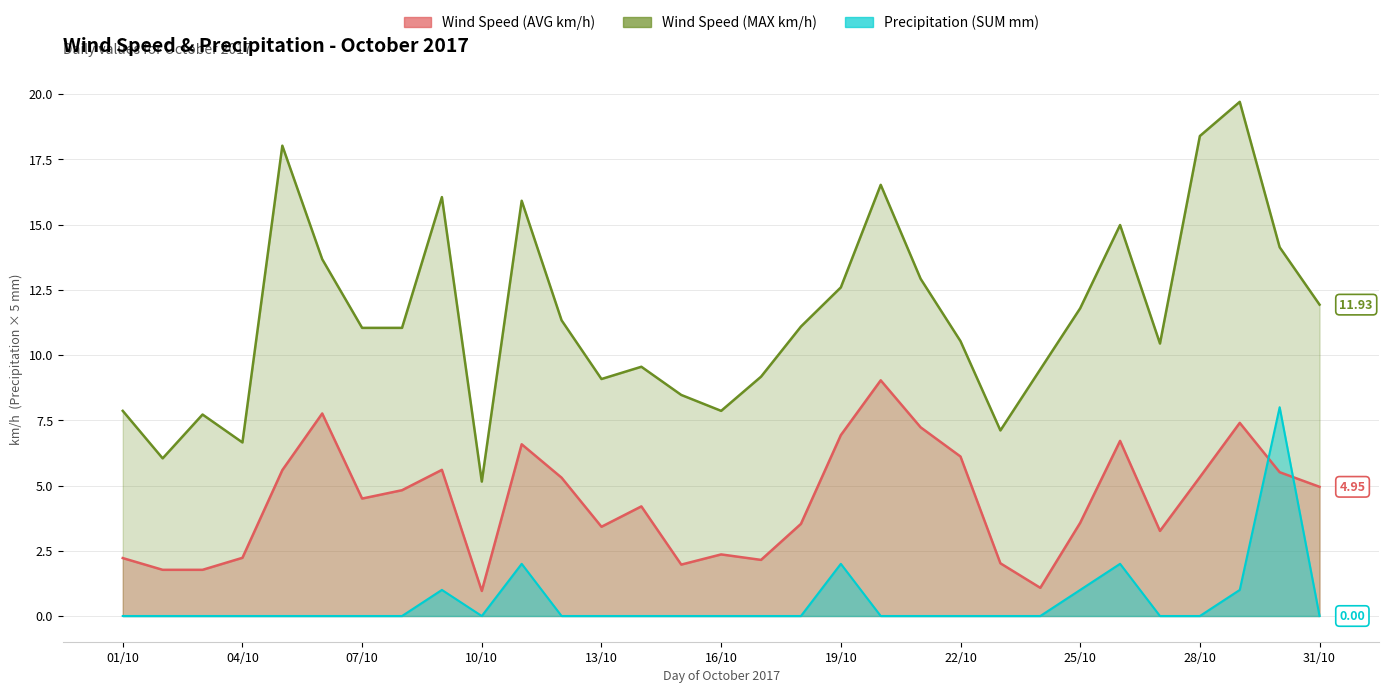

In Wind Speed (AVG km/h), how many points are lower than both neighbors (excluding endpoints)?

7